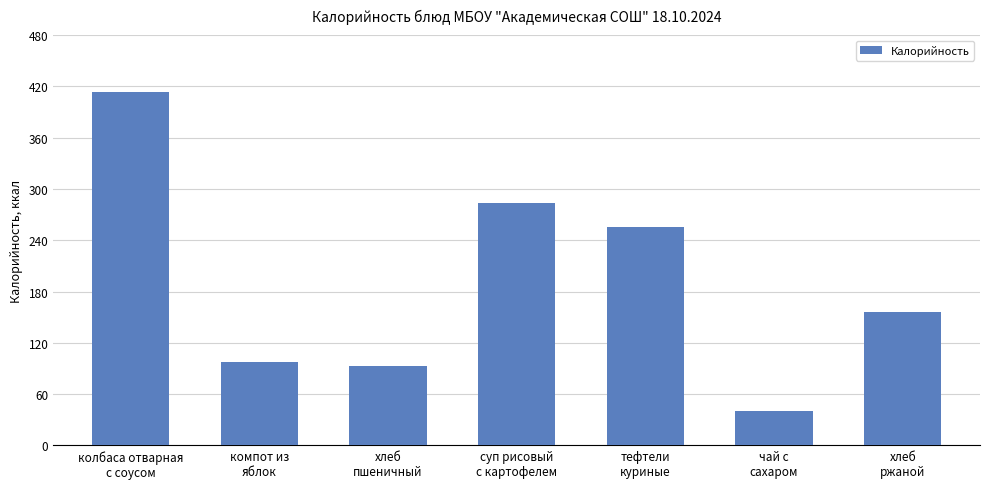

What is the greatest value displayed?

412.9